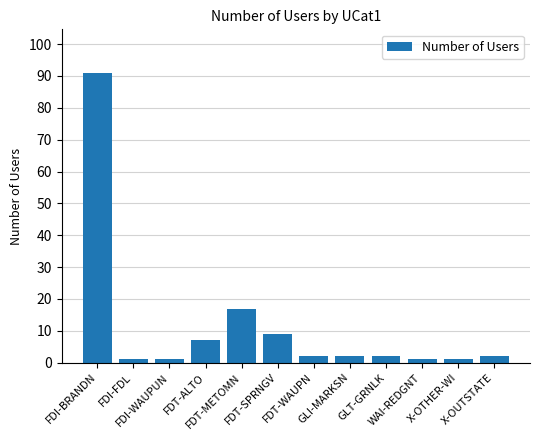

Where does the data first go above 2?

FDI-BRANDN